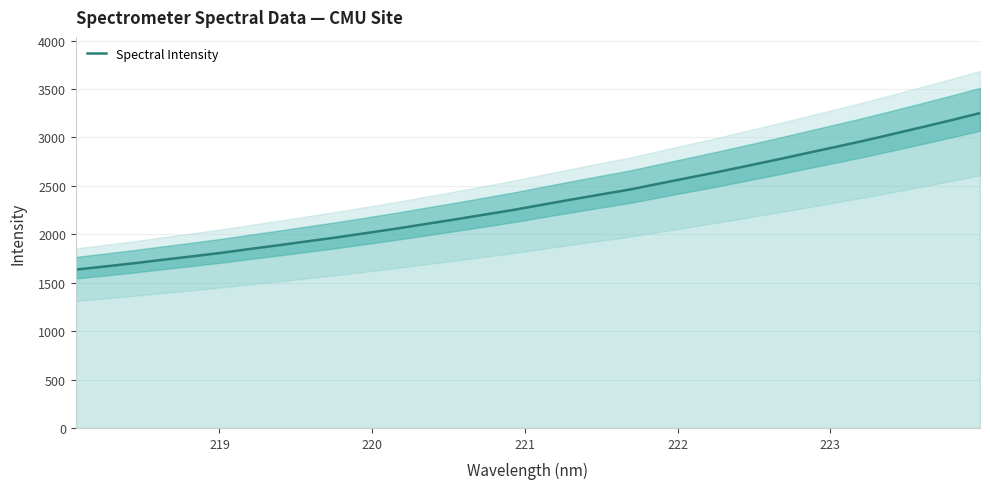

Reading left to right, what are all the values shown in this chart?

1635.6	1668.0	1701.6	1737.8	1773.1	1809.5	1850.2	1889.2	1930.5	1971.1	2015.3	2059.9	2107.2	2154.4	2203.4	2252.5	2306.6	2359.8	2412.1	2463.6	2524.1	2584.0	2643.6	2706.3	2769.5	2834.8	2899.9	2965.4	3035.3	3106.2	3177.7	3252.2